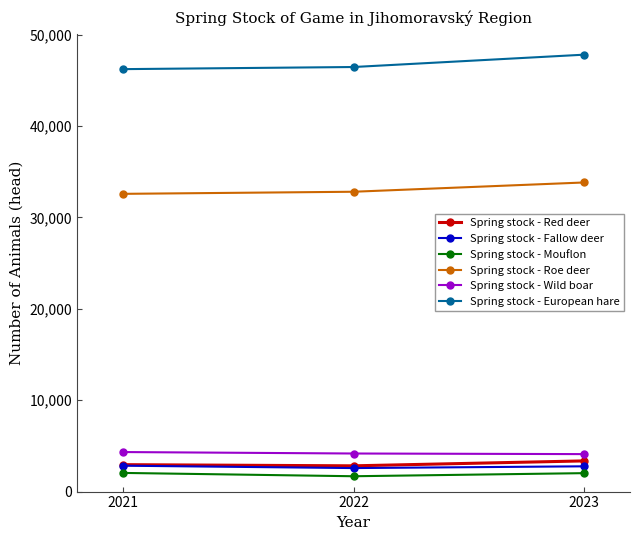

What is the average value of the Spring stock - Mouflon series?

1913